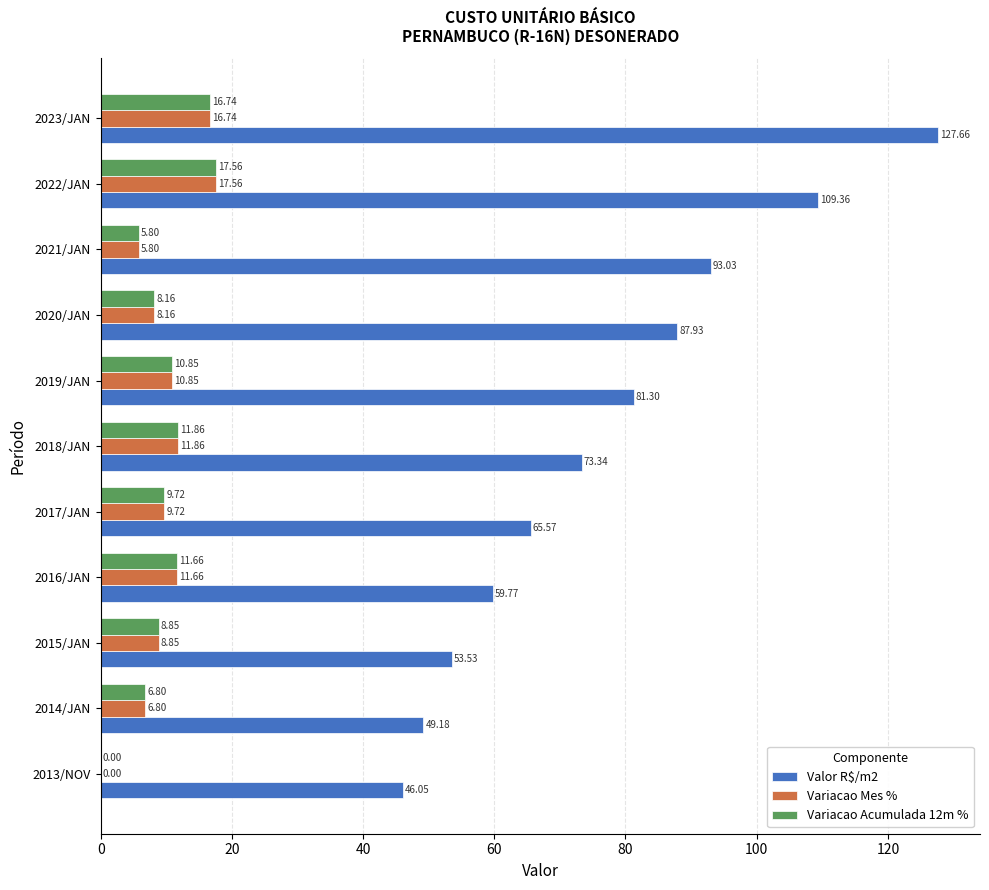

Which series has the largest total across all categories?

Valor R$/m2